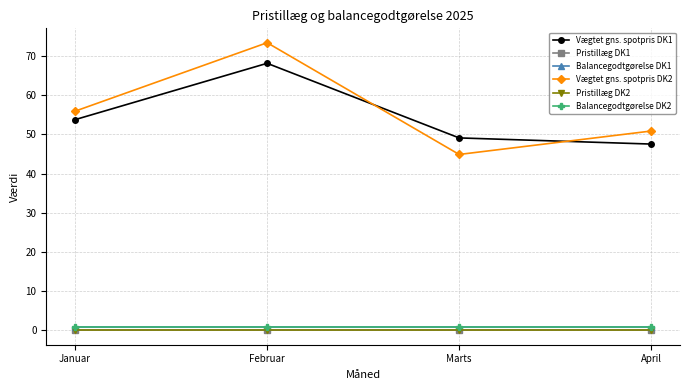

Does the chart have visible grid lines?

Yes